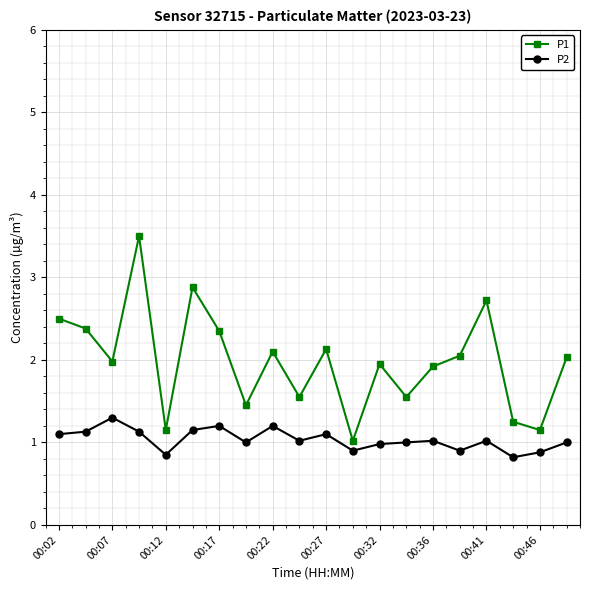

List the series in order of their peak value, highest first.

P1, P2